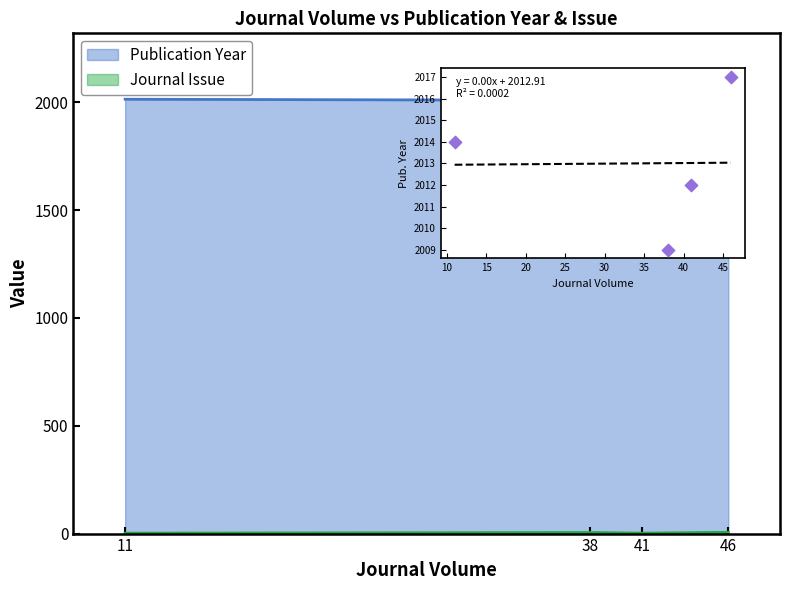

Which series has the largest total across all categories?

Publication Year